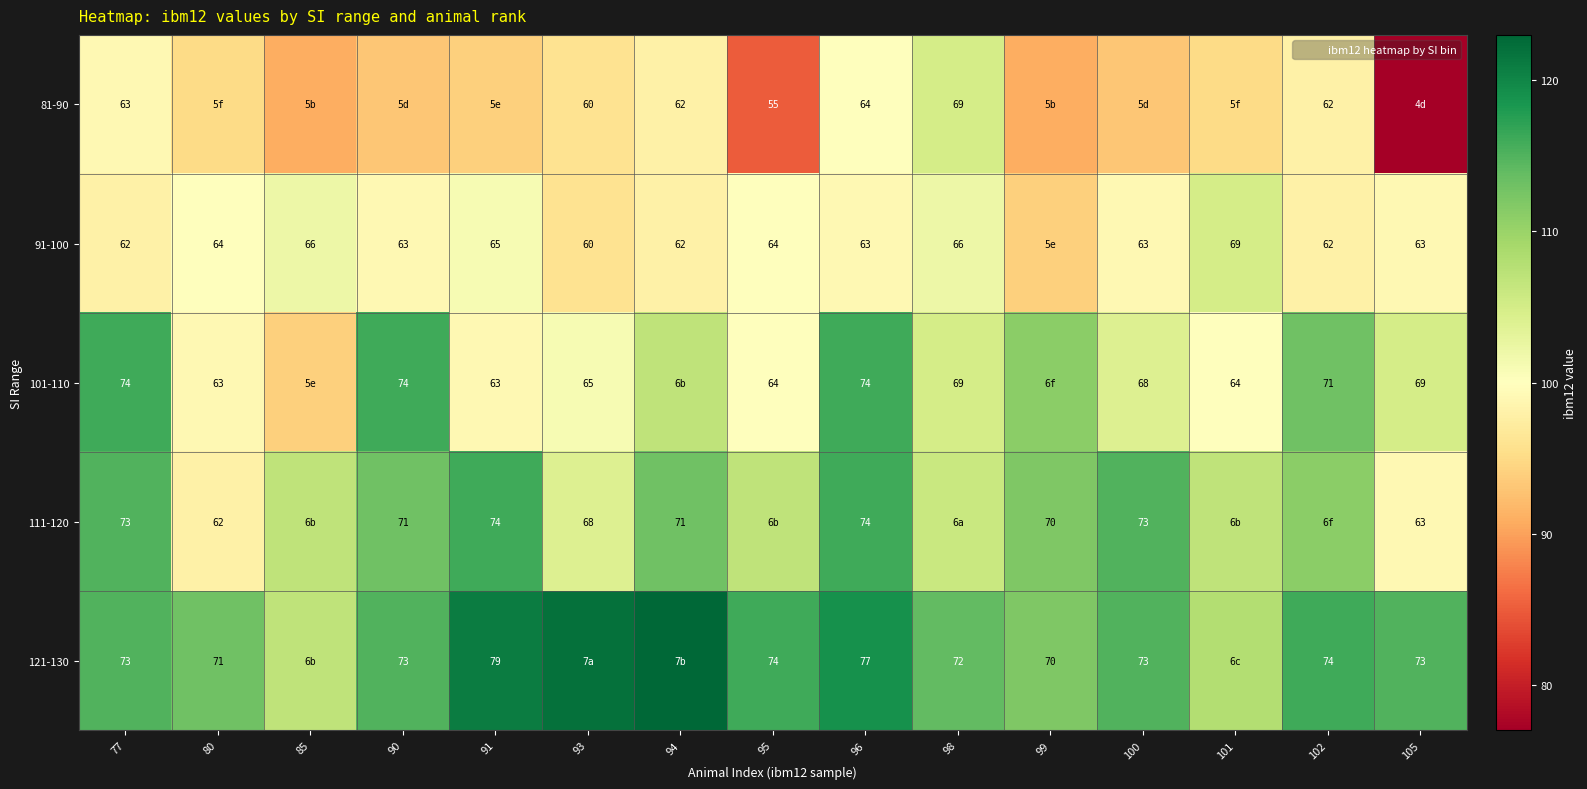

What is the total value across all series at 96?

352